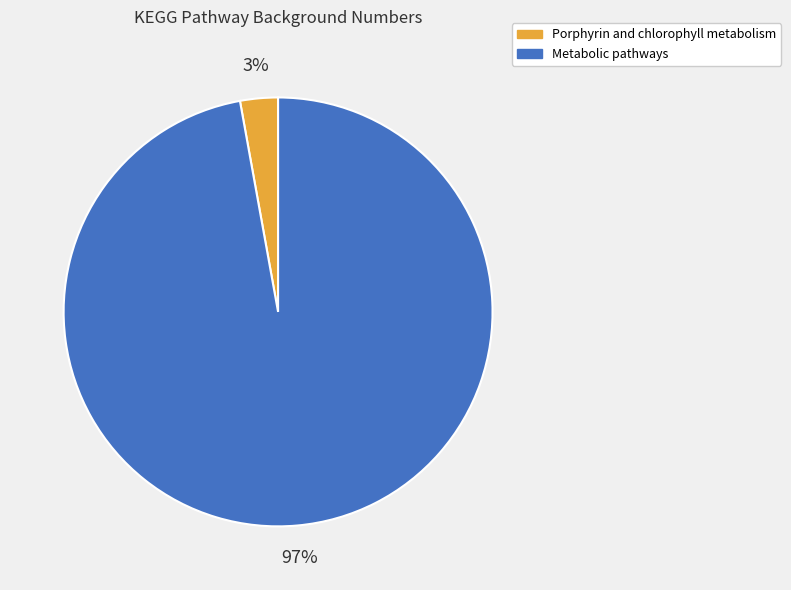

What is the smallest slice in the pie chart?

Porphyrin and chlorophyll metabolism